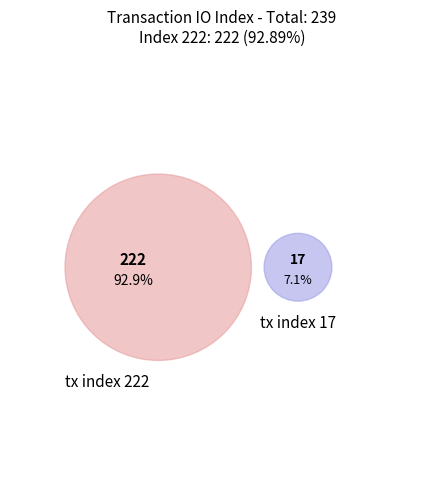

Does any single category account for the majority?

Yes